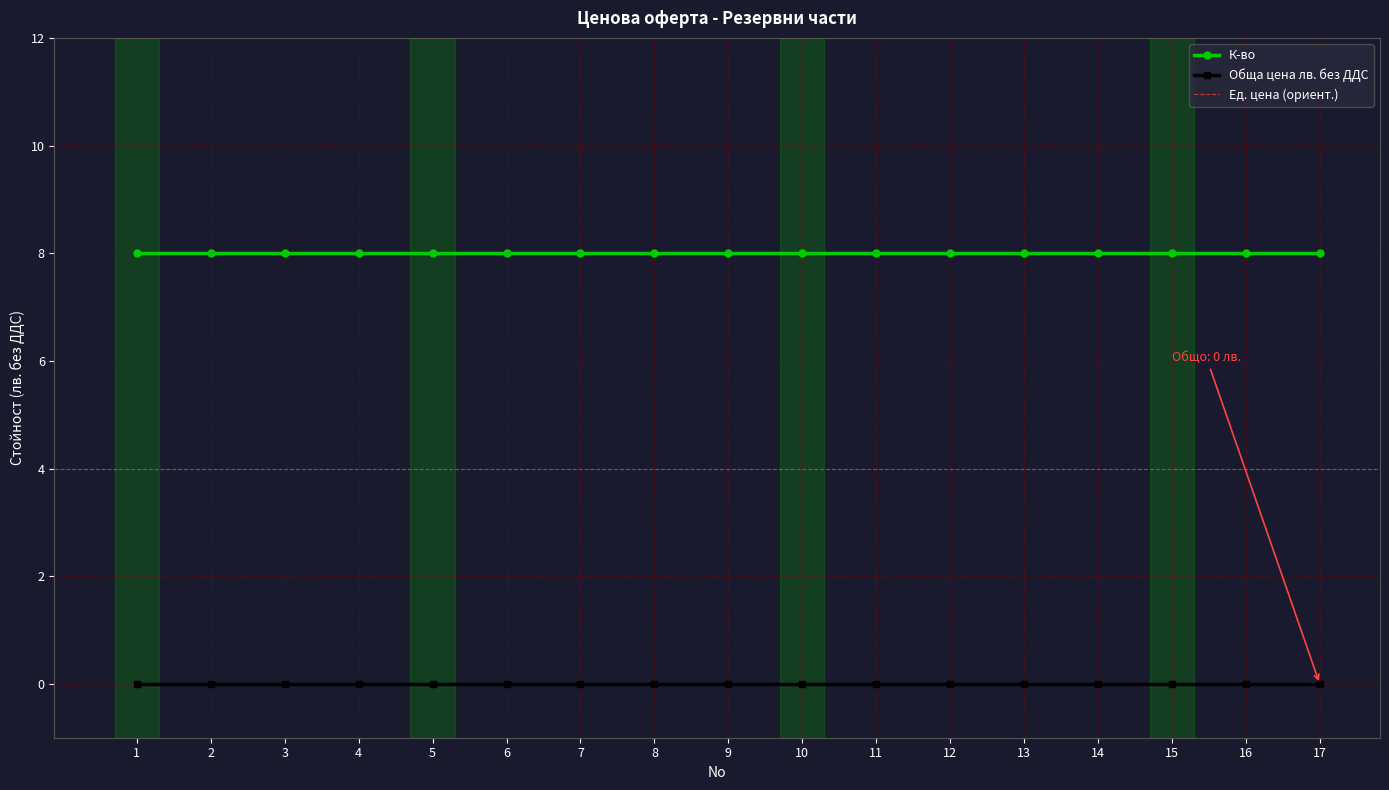

At which category is the sum across all series the highest?

1